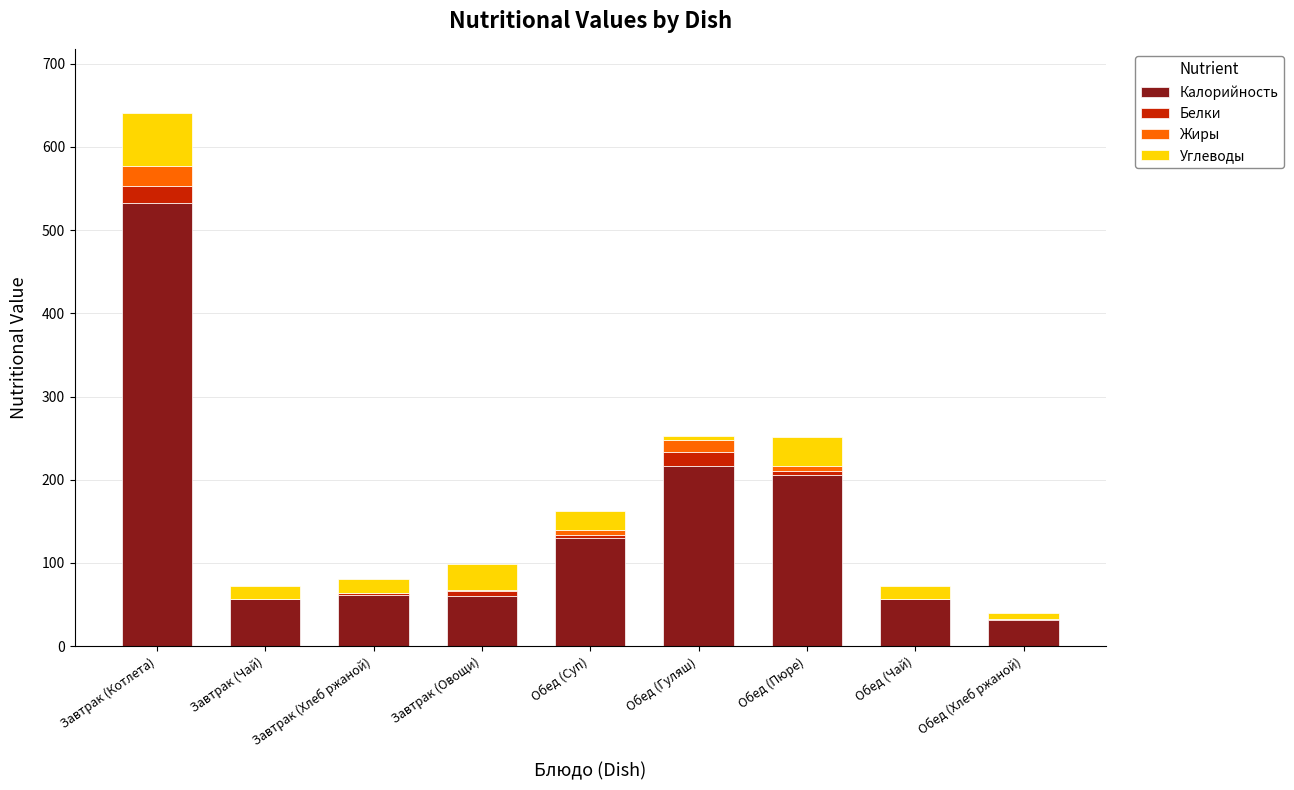

At which category is the sum across all series the highest?

Завтрак (Котлета)